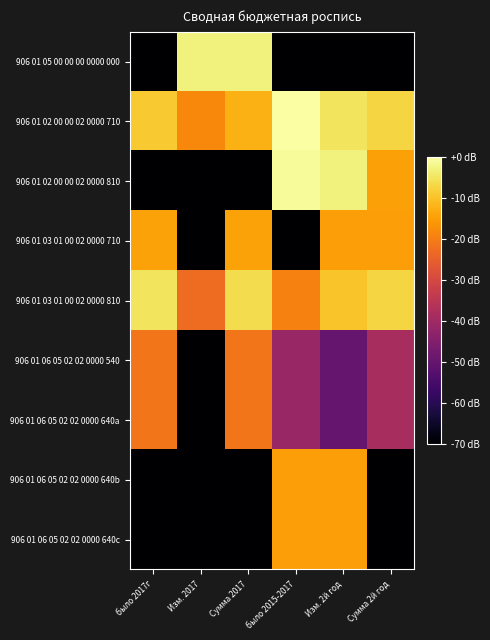

What is the total value across all series at Сумма 2017?

-288.6